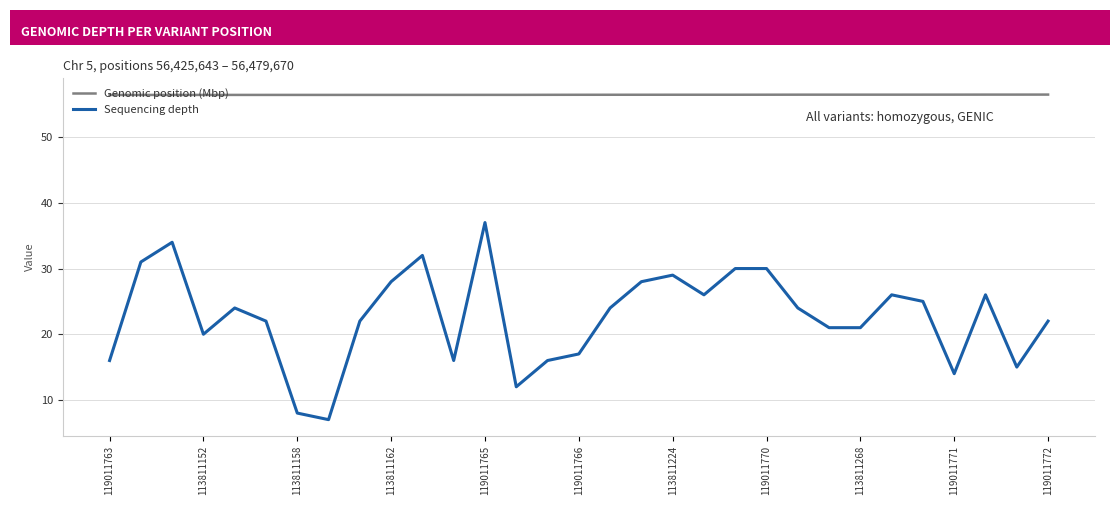

True or false: Sequencing depth and Genomic position (Mbp) cross at least once.

False